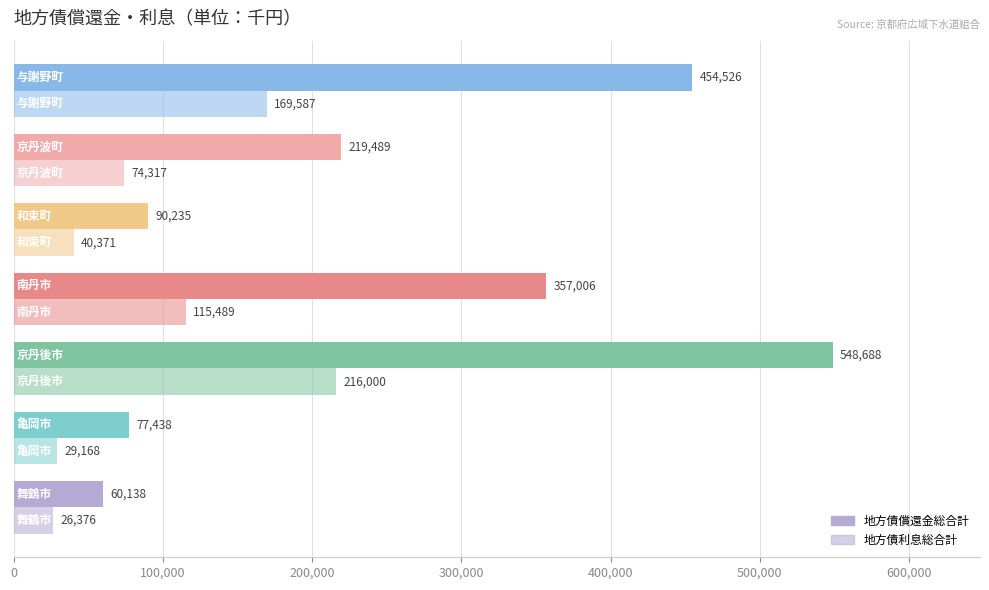

What is the difference between the second highest and minimum values in the 地方債償還金総合計 series?

394388